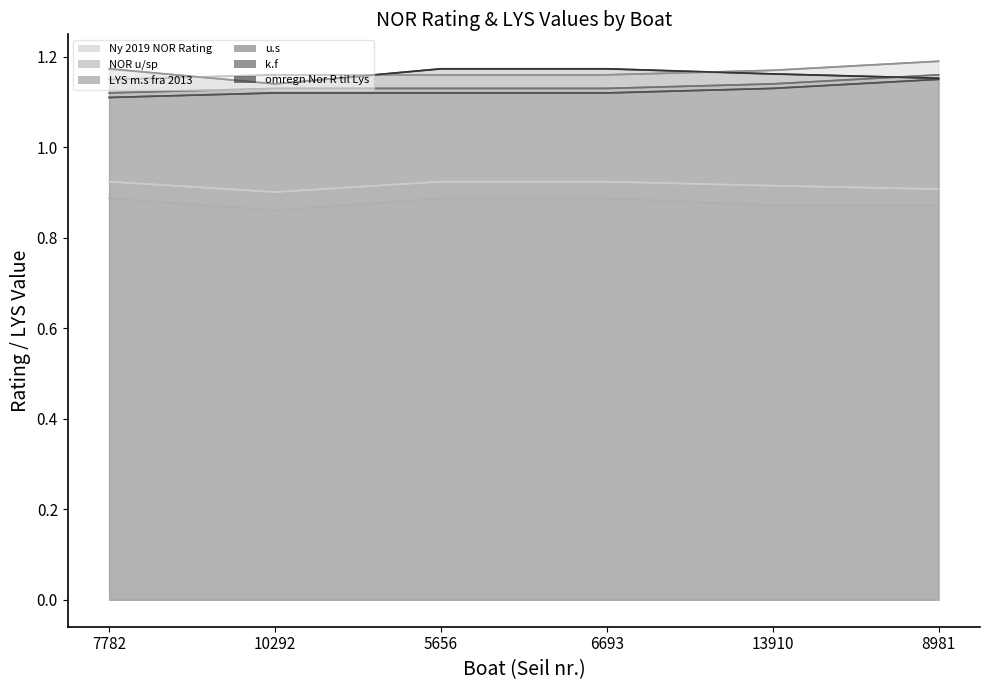

What is the sum of all Ny 2019 NOR Rating values?

5.5